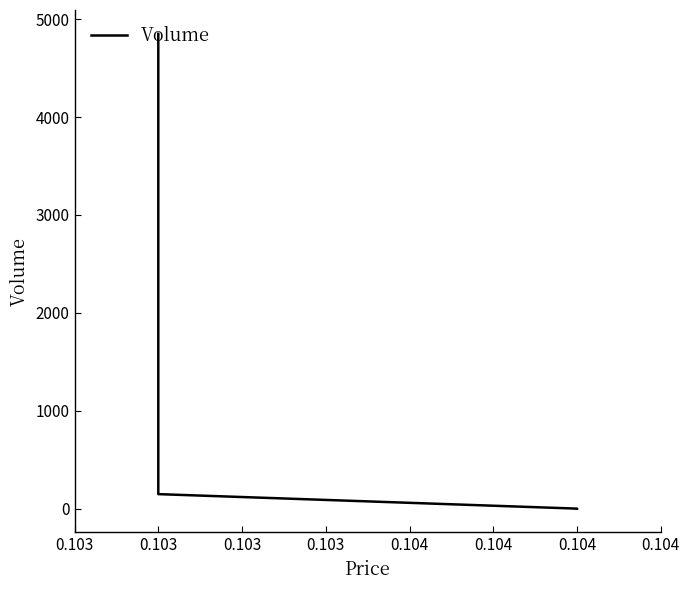

What is the value of the 4th point from the left?

1